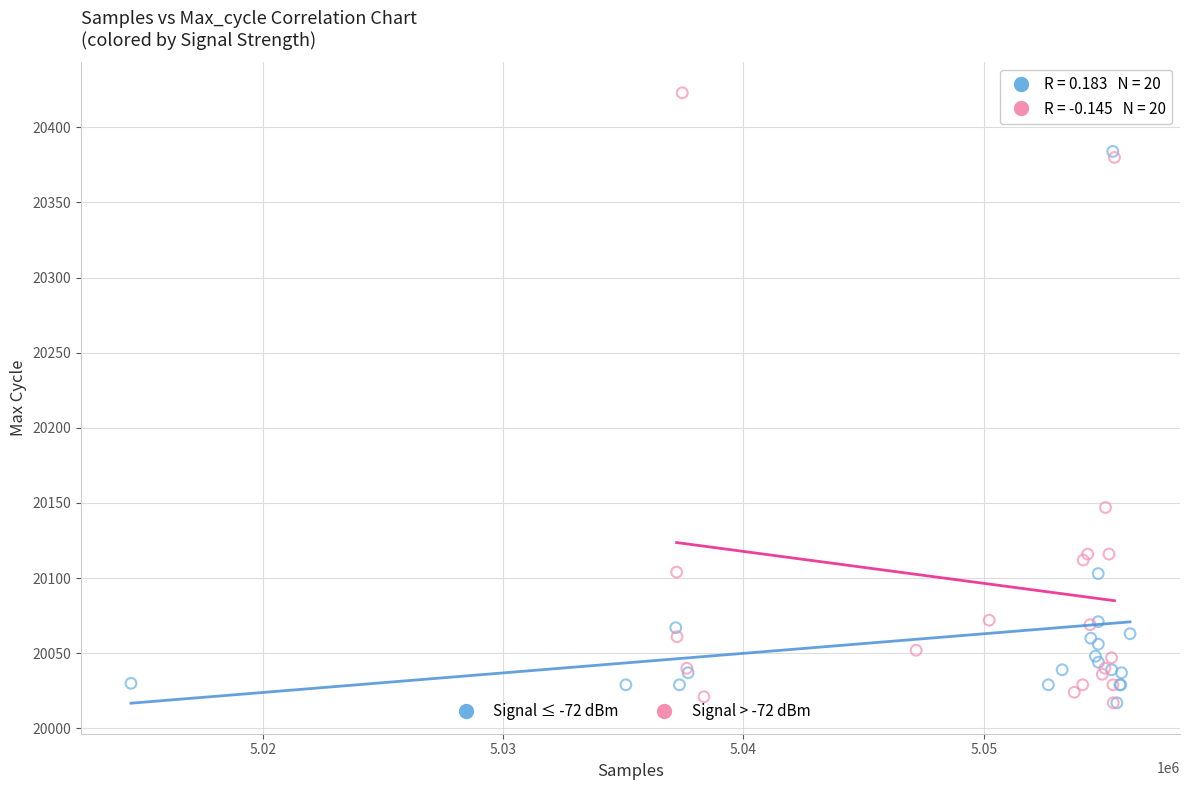

Which series has the largest Y range (max minus min)?

Signal > -72 dBm